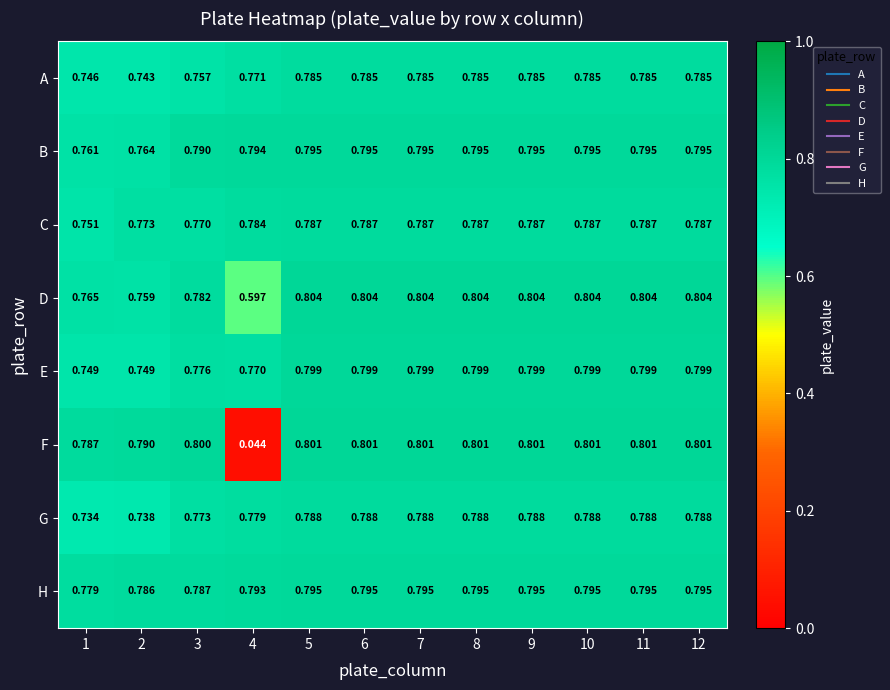

Which series has the largest range (max minus min)?

F